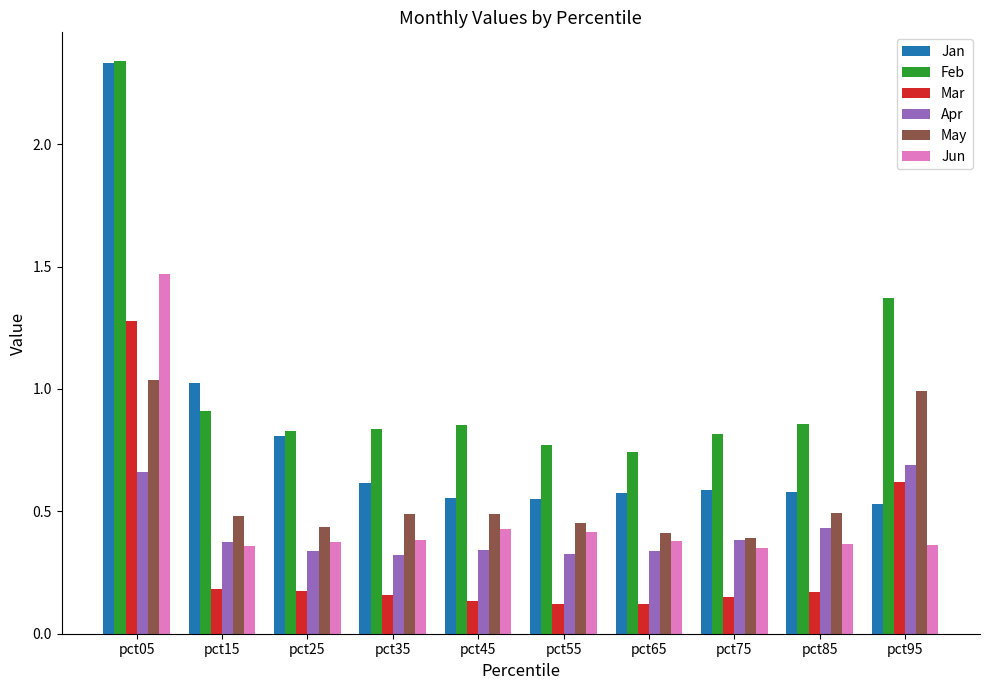

Which series has the largest range (max minus min)?

Jan